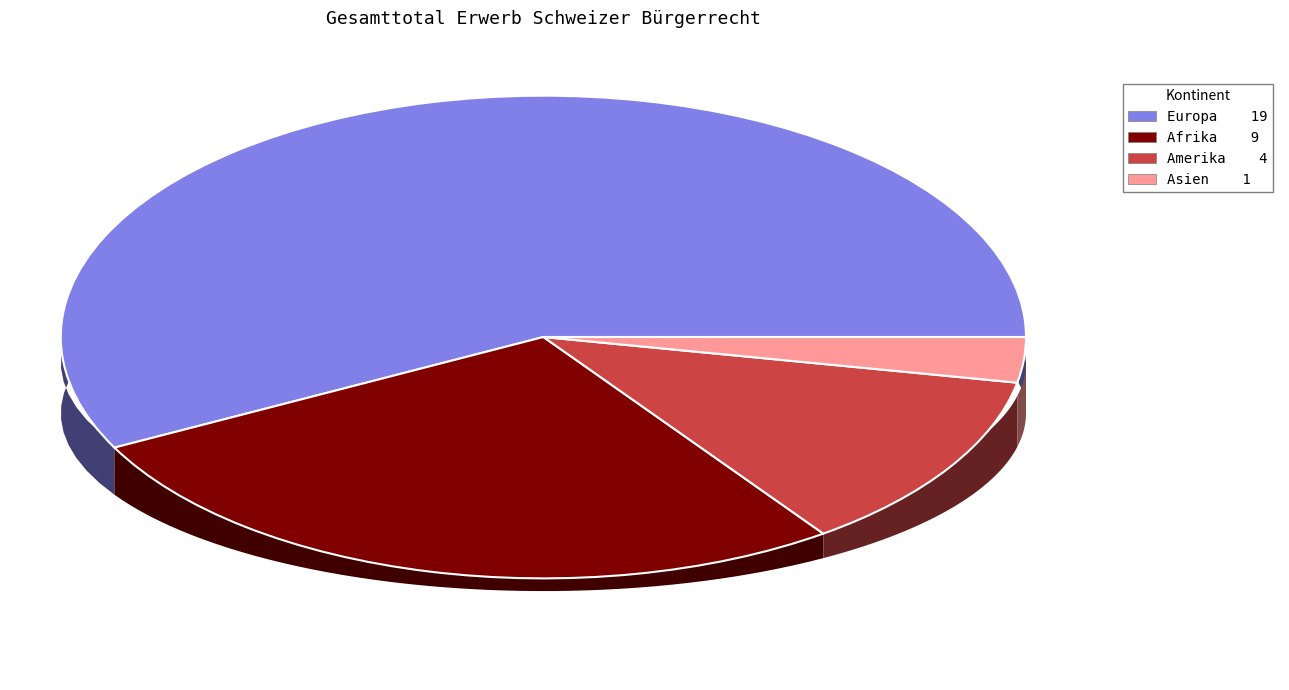

Rank the categories by value from lowest to highest.

Asien, Amerika, Afrika, Europa